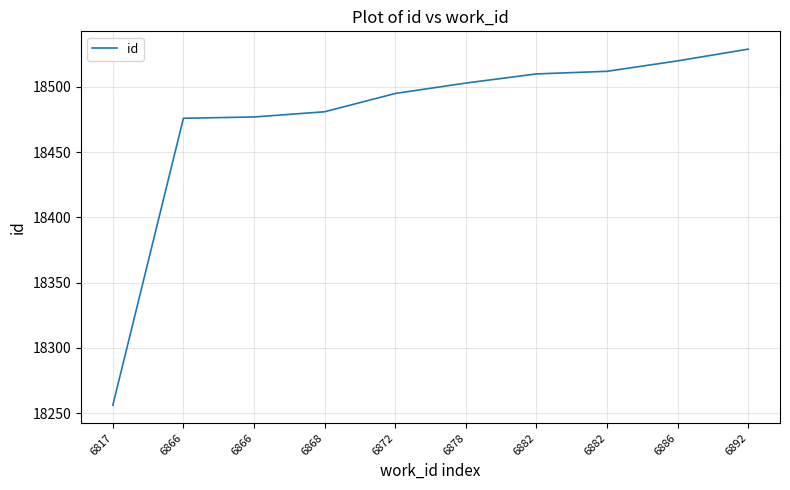

Reading left to right, extract all data points from this chart.

18256	18476	18477	18481	18495	18503	18510	18512	18520	18529